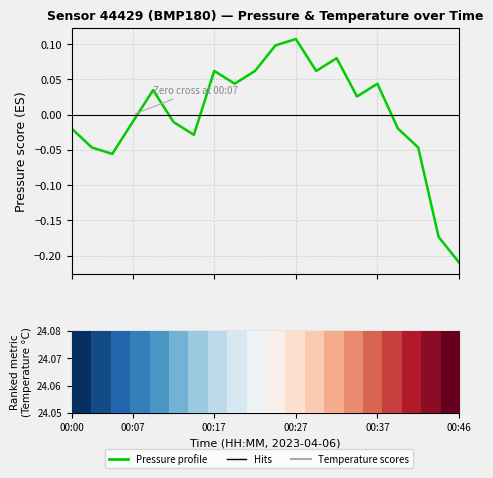

The Temperature series shows 5.9 at 8. True or false?

False